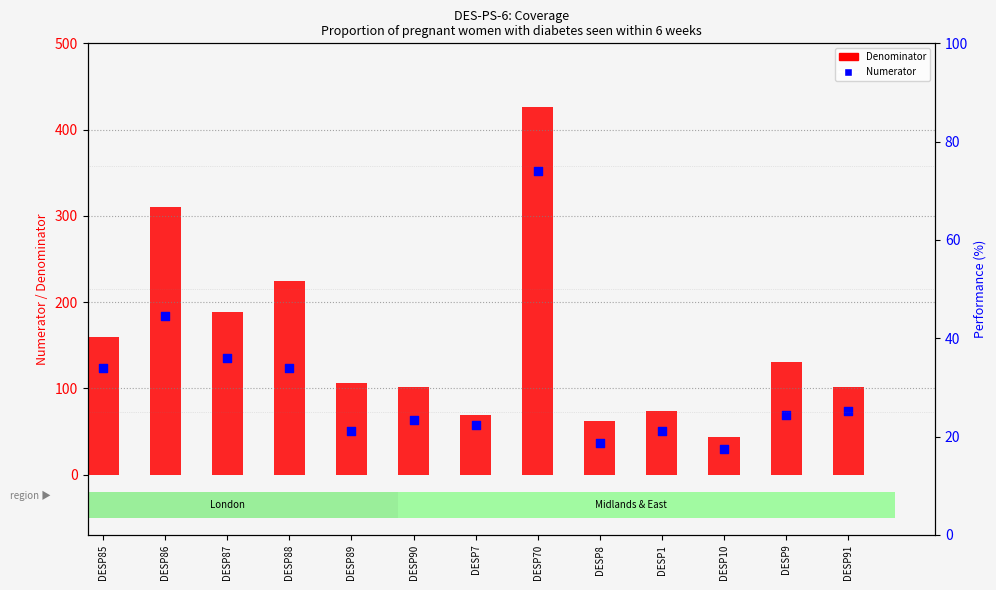

Is the value of Numerator at DESP8 greater than the value of Denominator at DESP91?

No